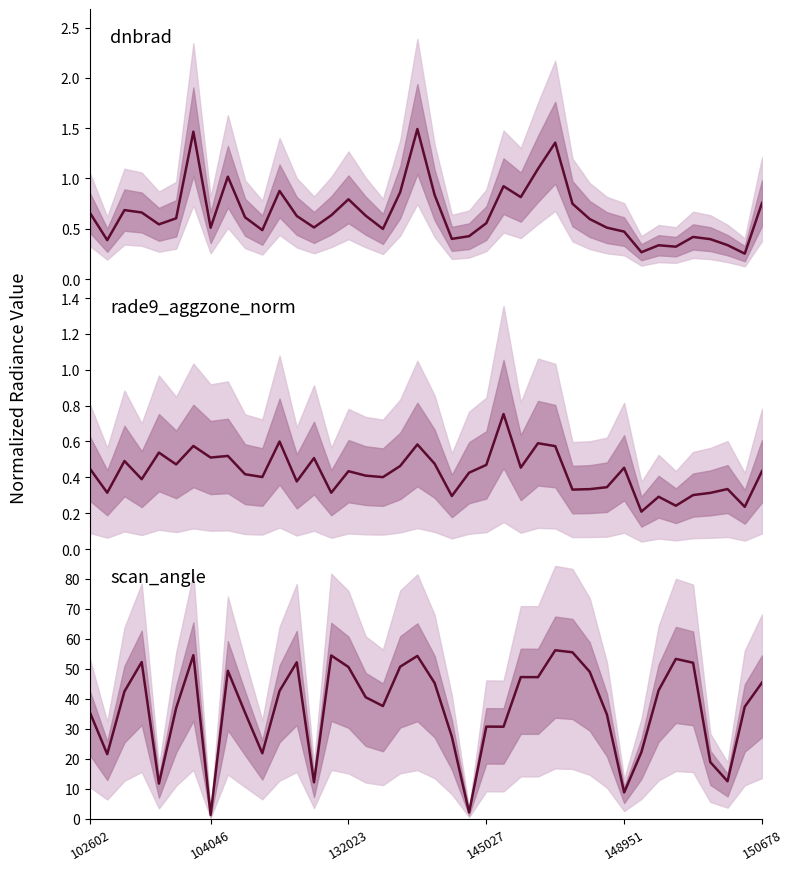

Where do rade9_aggzone_norm and dnbrad first cross each other?

6 and 7